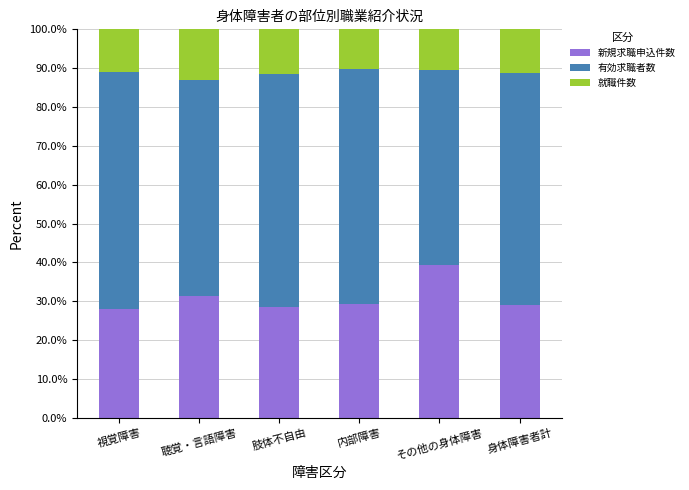

What is the difference between the maximum and minimum values in the 新規求職申込件数 series?

11.3